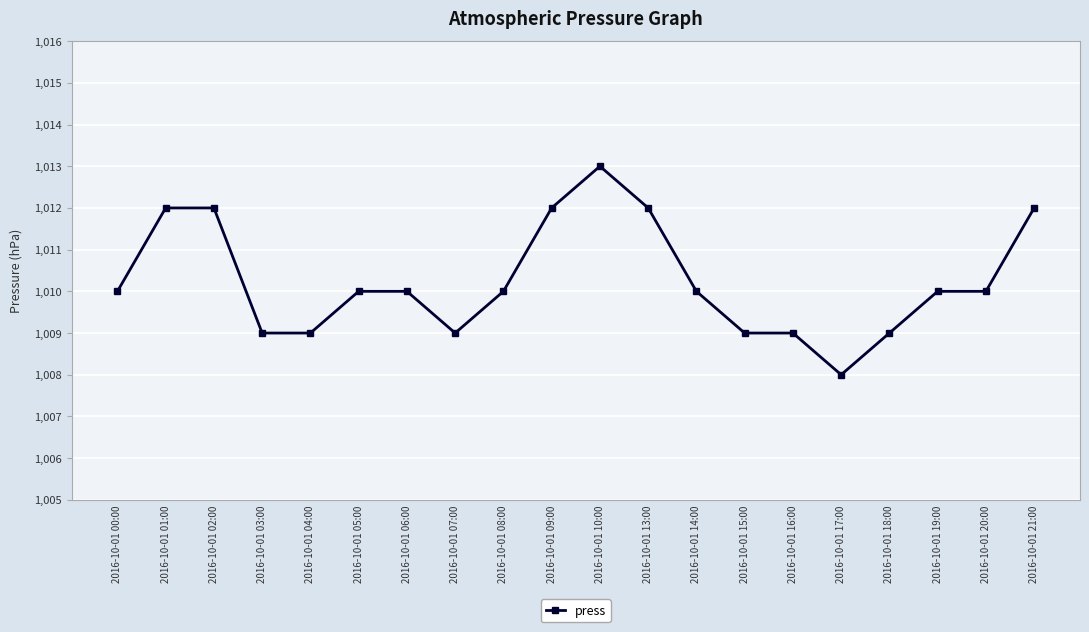

What is the greatest value displayed?

1013